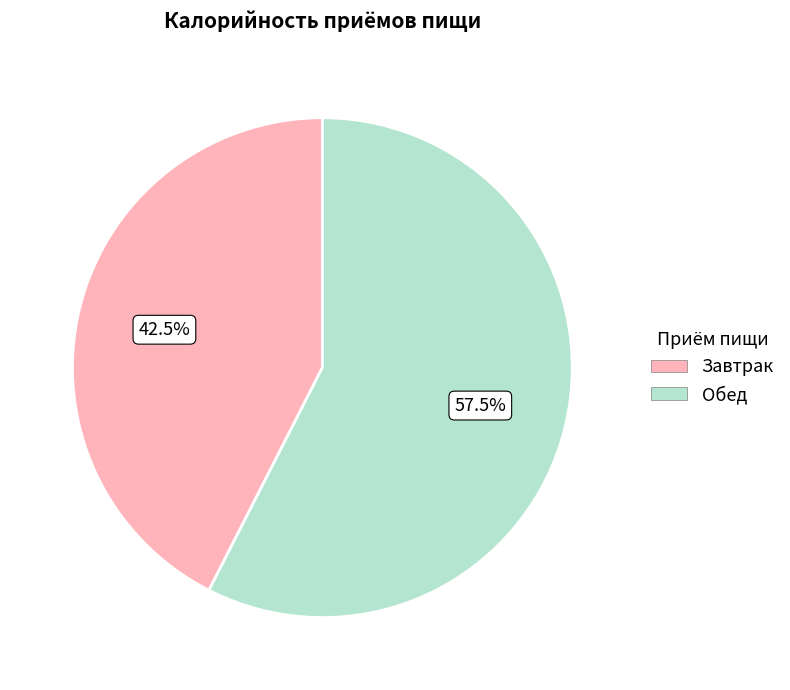

Combined, do Завтрак and Обед account for over 50%?

Yes